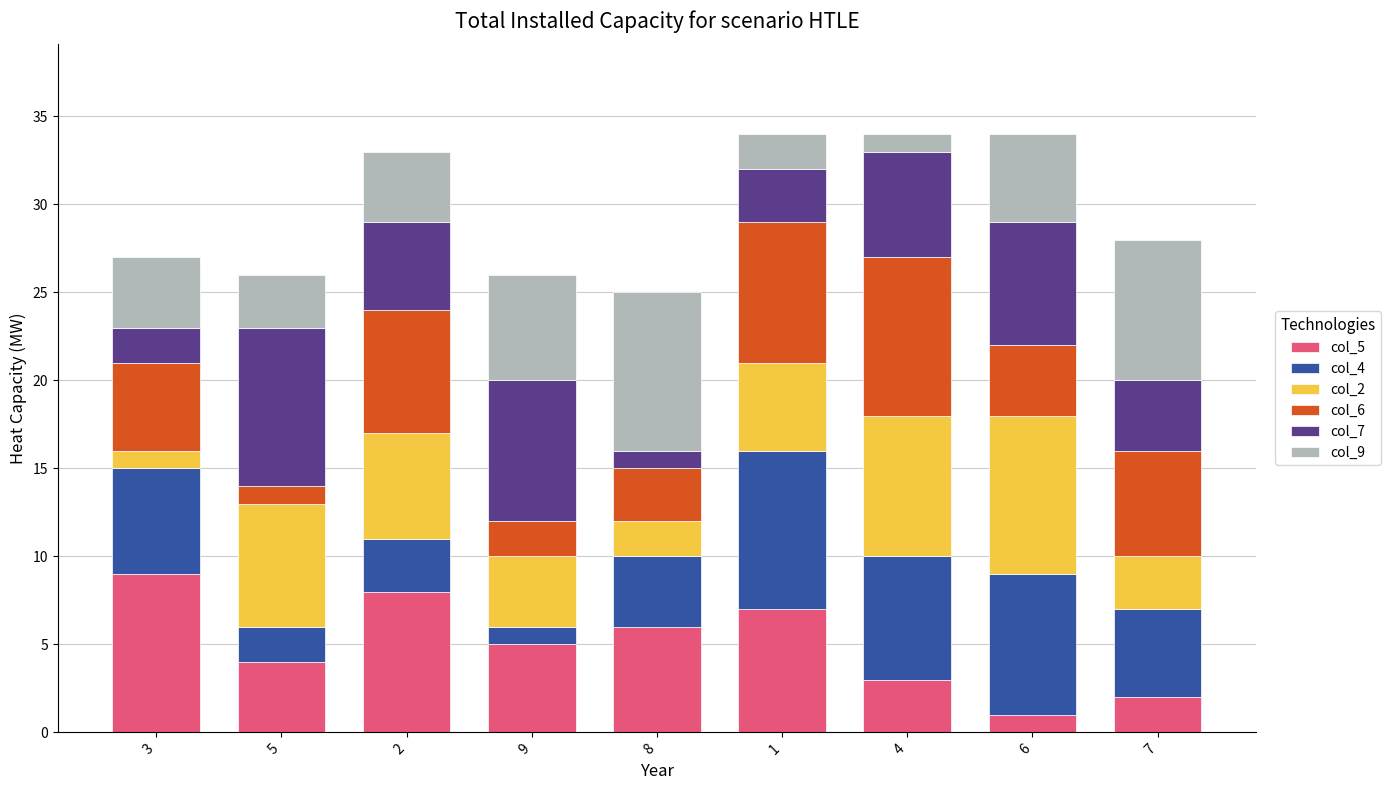

Are the bars grouped side by side (vs. stacked)?

No